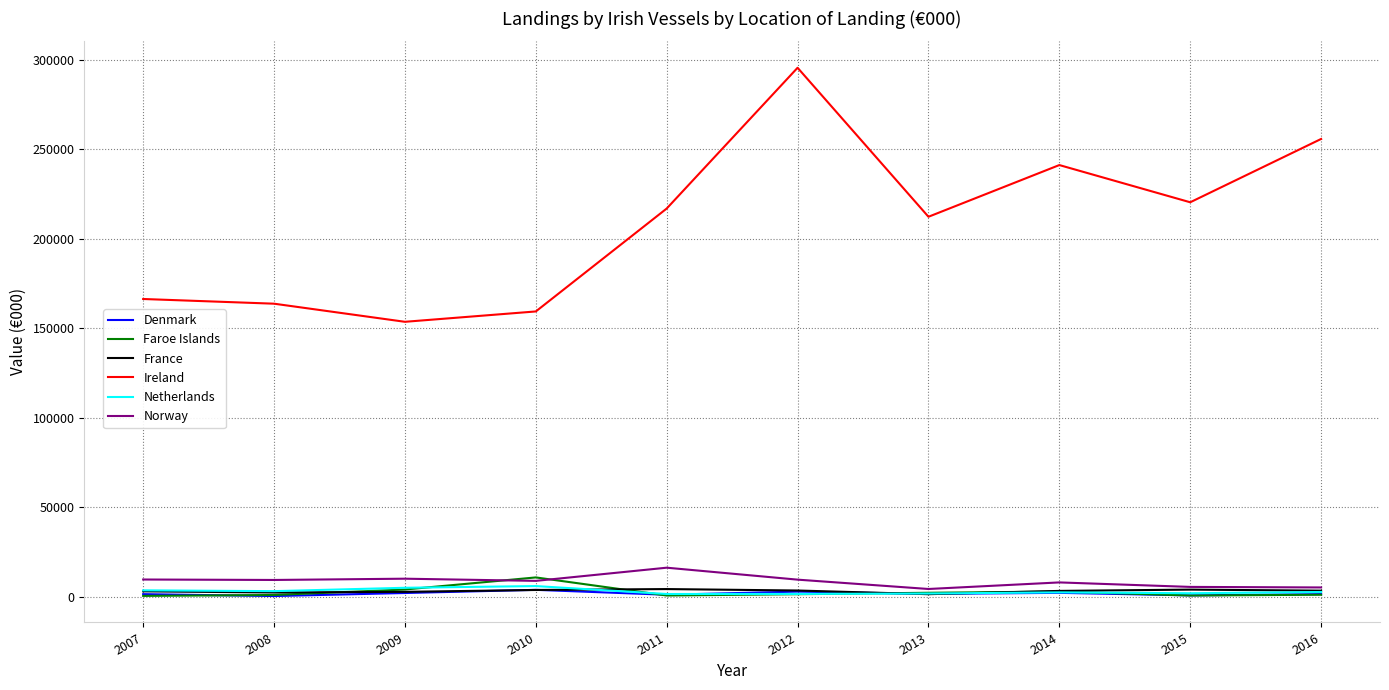

In Norway, how many points are lower than both neighbors (excluding endpoints)?

3